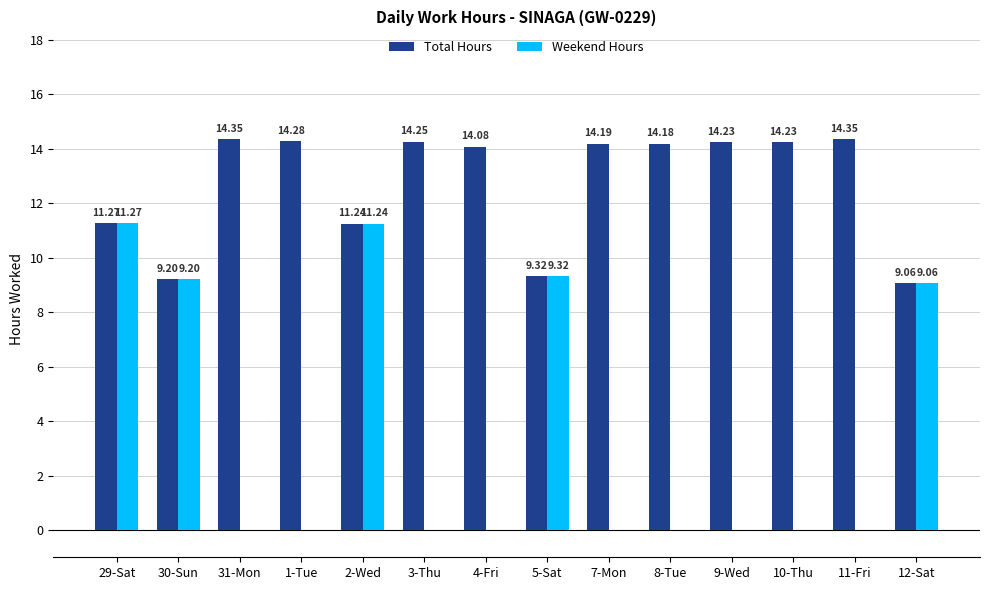

Read the Weekend Hours value at 30-Sun.

9.2